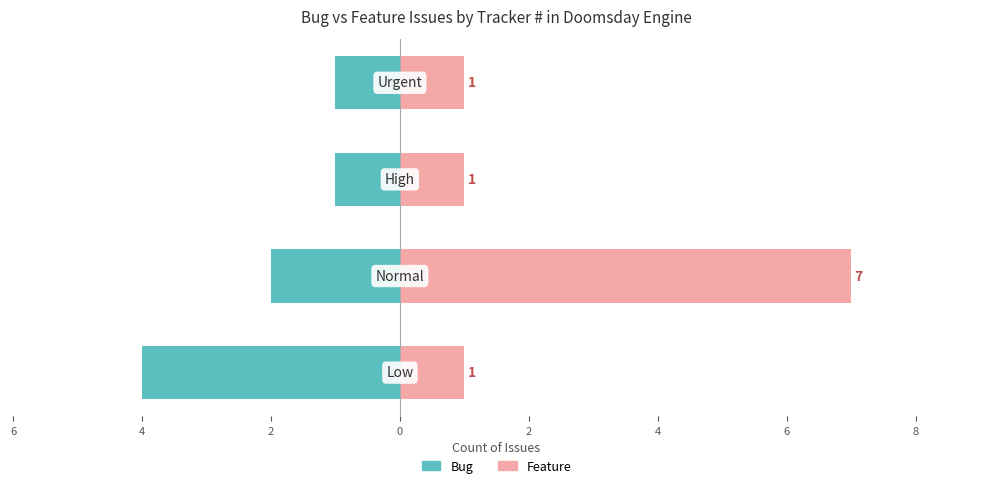

Is it true that Feature equals 1 at 2?

True